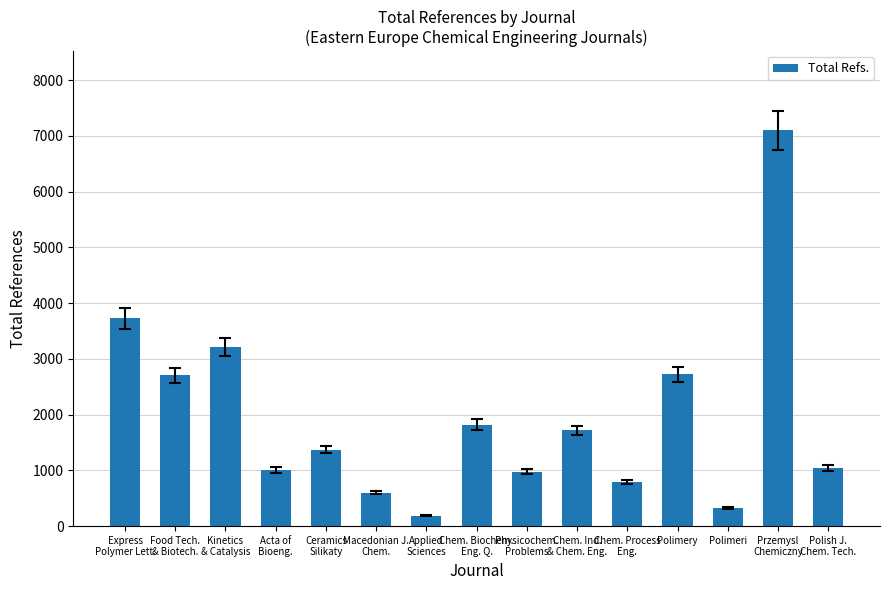

What is the label of the 12th bar from the right?

Acta of
Bioeng.